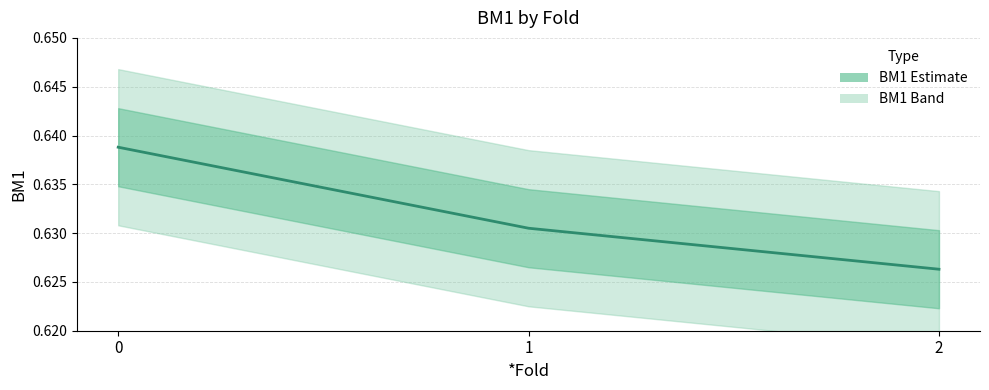

Reading left to right, extract all data points from this chart.

0.6	0.6	0.6